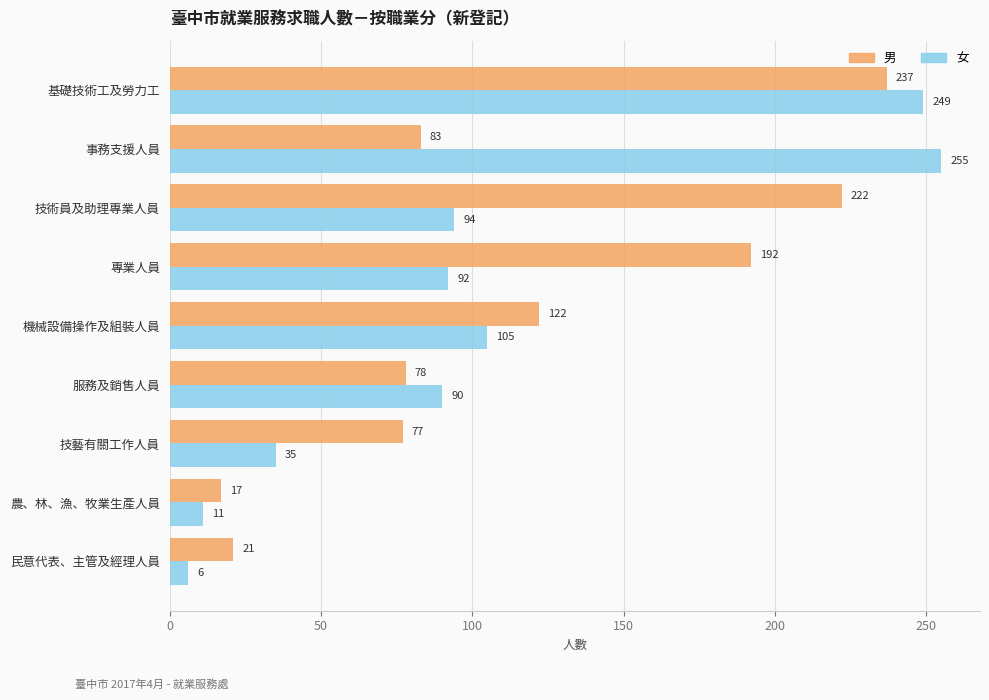

Which series has the widest spread of values?

女